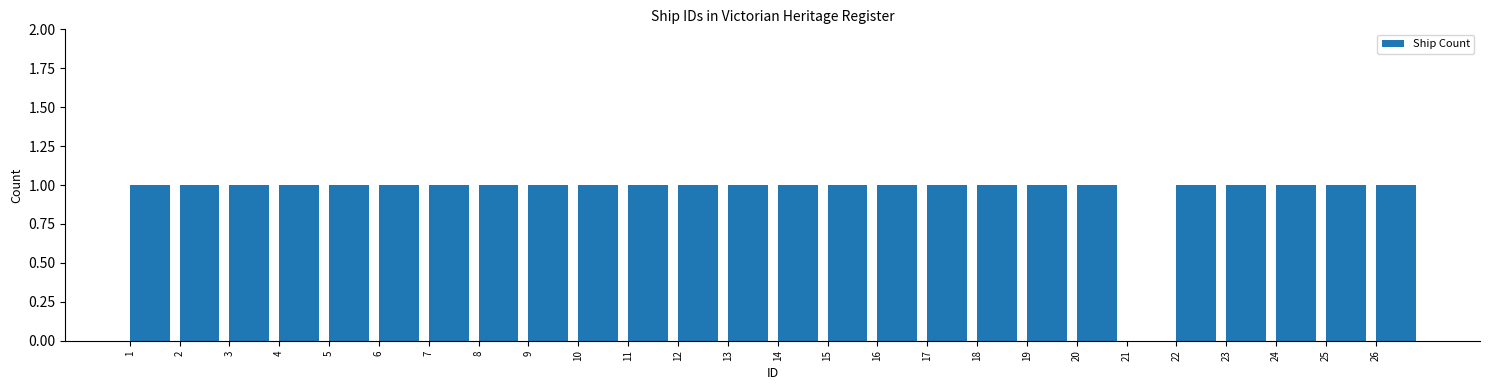

Reading left to right, transcribe this chart: for each bar, give the range it covers on the x-axis and its height. The values are not printed on the chart, so give them approximately, as read against the axis.

1 to 2: 1
2 to 3: 1
3 to 4: 1
4 to 5: 1
5 to 6: 1
6 to 7: 1
7 to 8: 1
8 to 9: 1
9 to 10: 1
10 to 11: 1
11 to 12: 1
12 to 13: 1
13 to 14: 1
14 to 15: 1
15 to 16: 1
16 to 17: 1
17 to 18: 1
18 to 19: 1
19 to 20: 1
20 to 21: 1
21 to 22: 0
22 to 23: 1
23 to 24: 1
24 to 25: 1
25 to 26: 1
26 to 27: 1